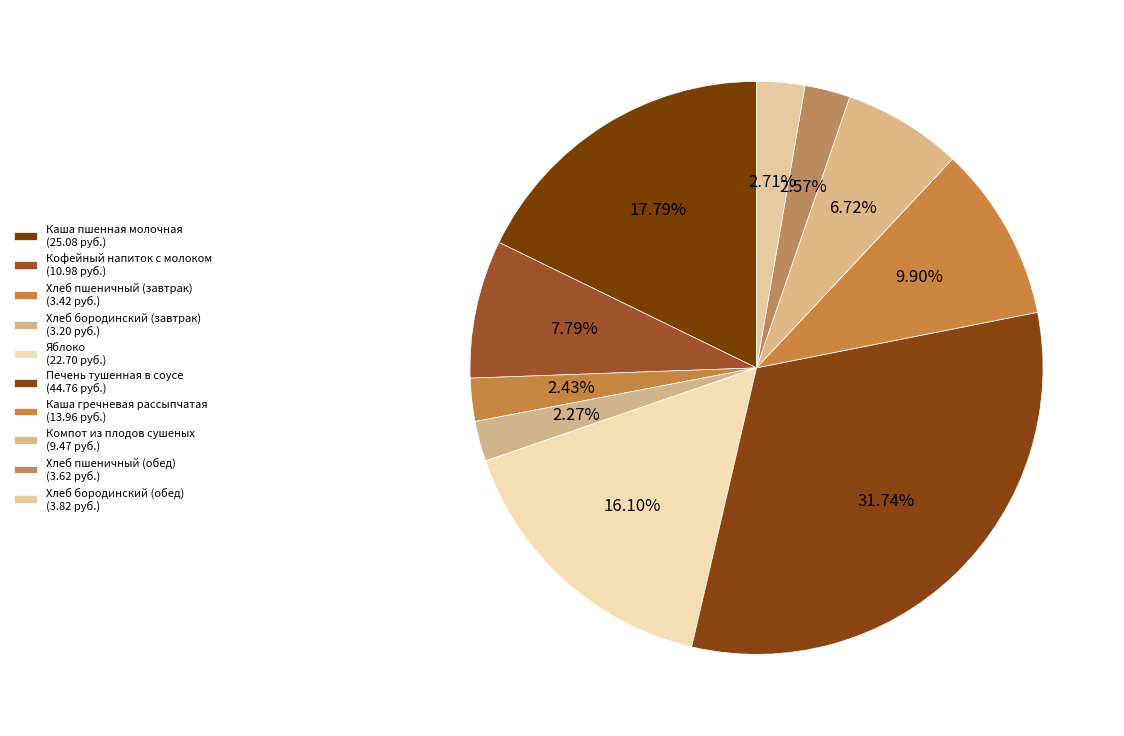

Which category has the biggest portion of the pie?

Печень тушенная в соусе